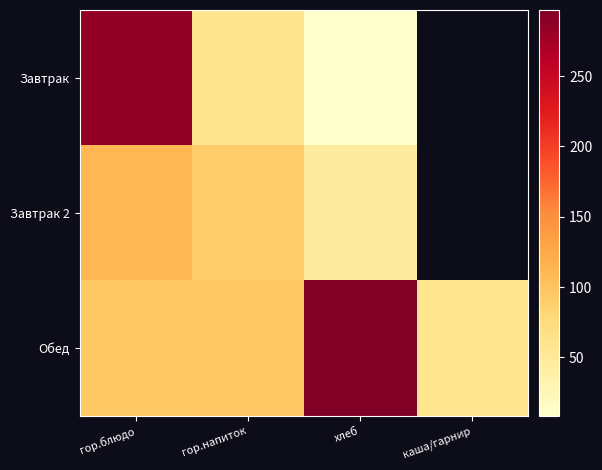

True or false: Обед has a value of 168.1 at гор.напиток.

False